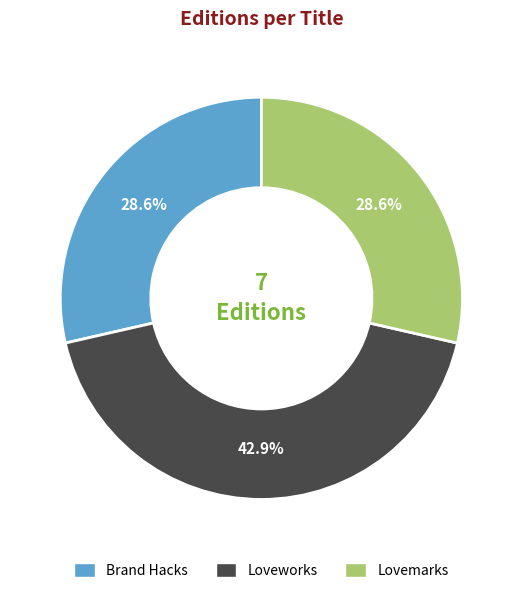

To the nearest percent, what is the difference between the largest and smallest slice percentages?

14%